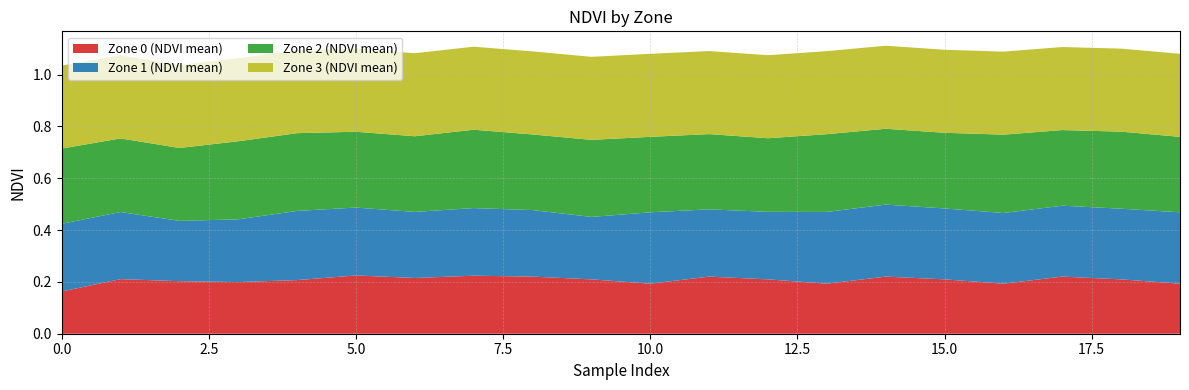

Reading left to right, transcribe all the data shown in this chart.

Zone 0 (NDVI mean): 0.2	0.2	0.2	0.2	0.2	0.2	0.2	0.2	0.2	0.2	0.2	0.2	0.2	0.2	0.2	0.2	0.2	0.2	0.2	0.2
Zone 1 (NDVI mean): 0.3	0.3	0.2	0.2	0.3	0.3	0.3	0.3	0.3	0.2	0.3	0.3	0.3	0.3	0.3	0.3	0.3	0.3	0.3	0.3
Zone 2 (NDVI mean): 0.3	0.3	0.3	0.3	0.3	0.3	0.3	0.3	0.3	0.3	0.3	0.3	0.3	0.3	0.3	0.3	0.3	0.3	0.3	0.3
Zone 3 (NDVI mean): 0.3	0.3	0.3	0.3	0.3	0.3	0.3	0.3	0.3	0.3	0.3	0.3	0.3	0.3	0.3	0.3	0.3	0.3	0.3	0.3